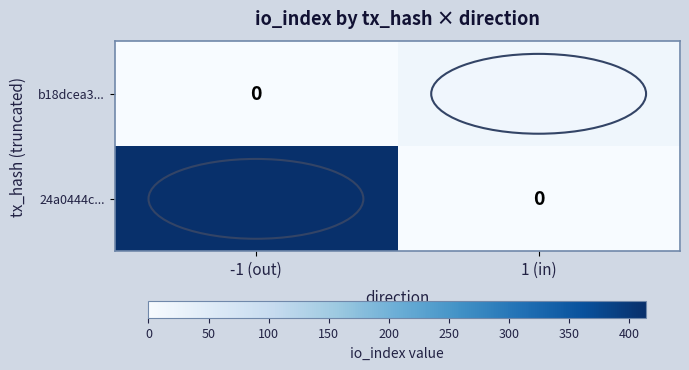

How many distinct data groups are displayed?

2